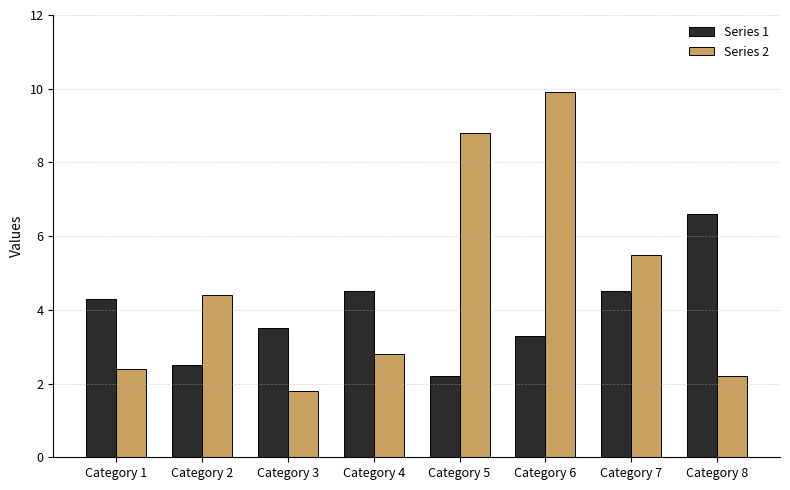

Between Category 1 and Category 7, which series saw the biggest shift?

Series 2